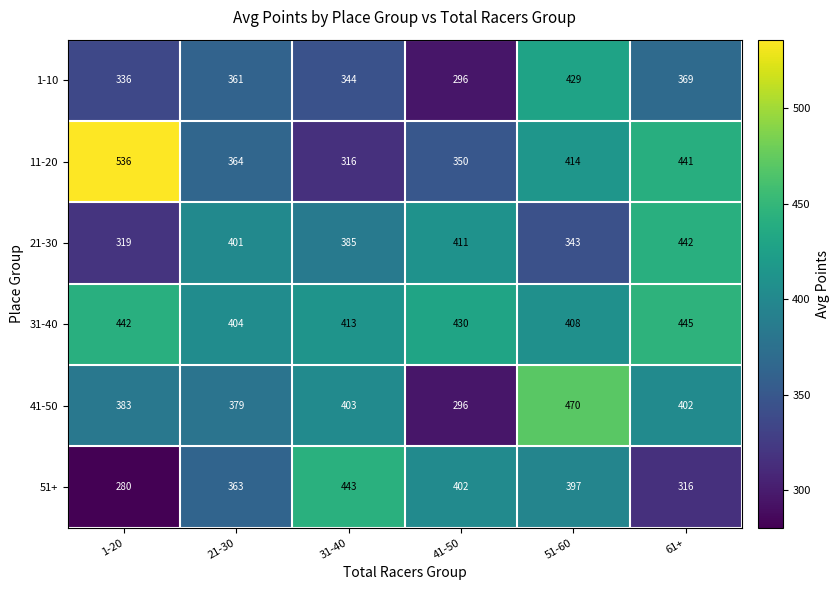

At which category is the sum across all series the highest?

51-60